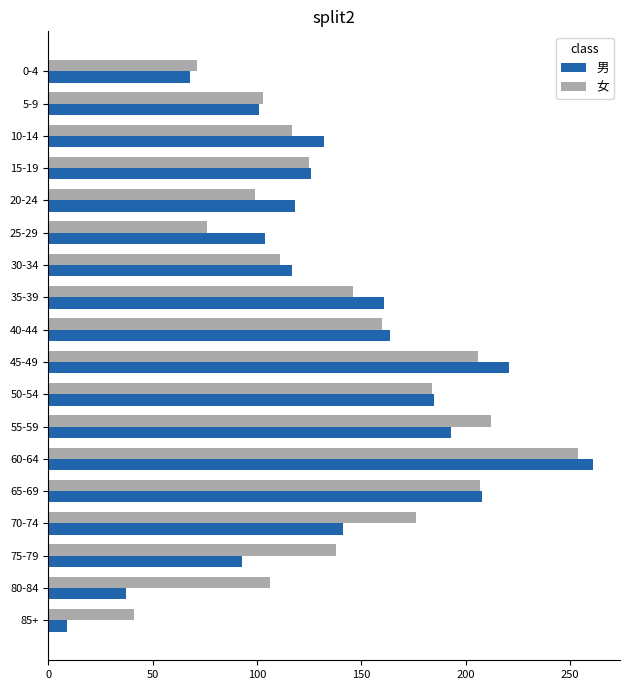

The 女 series shows 176 at 70-74. True or false?

True